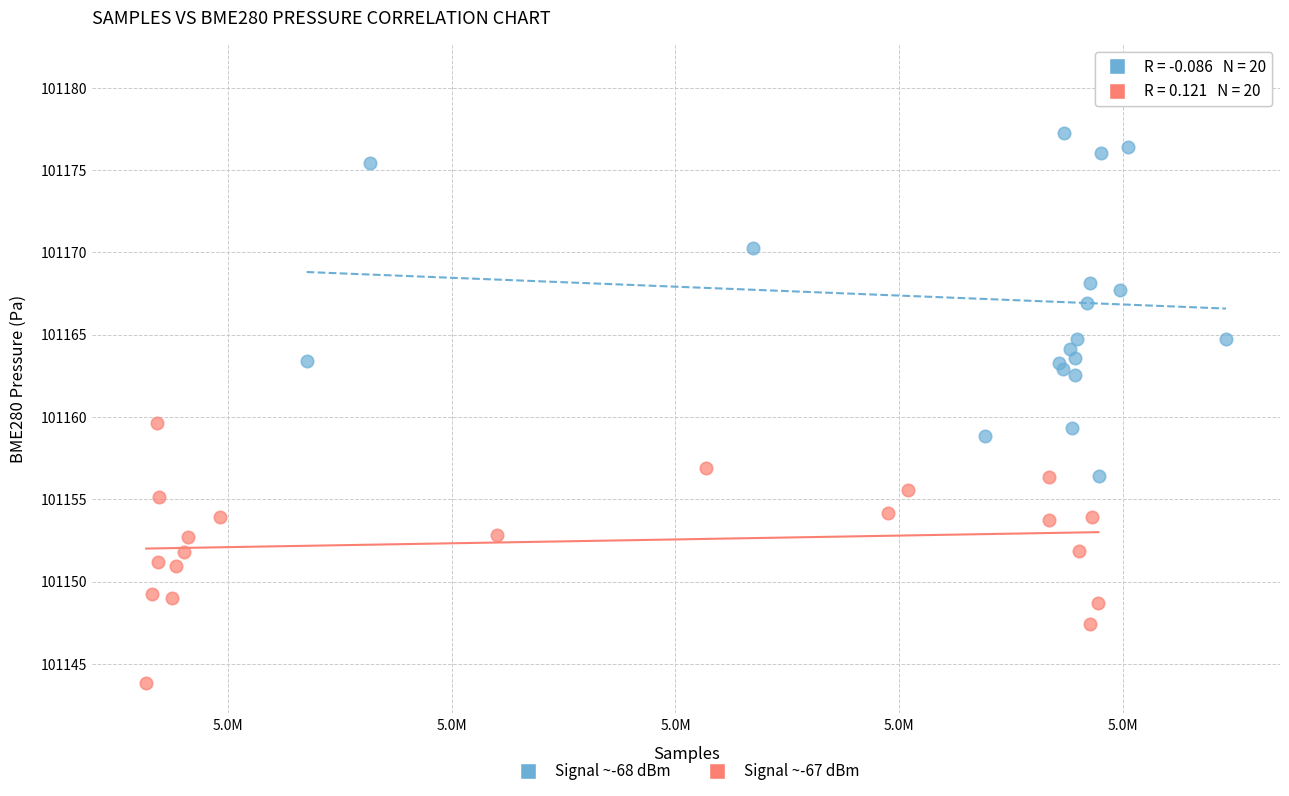

What are all the series names shown in the legend?

Signal ~-68 dBm, Signal ~-67 dBm